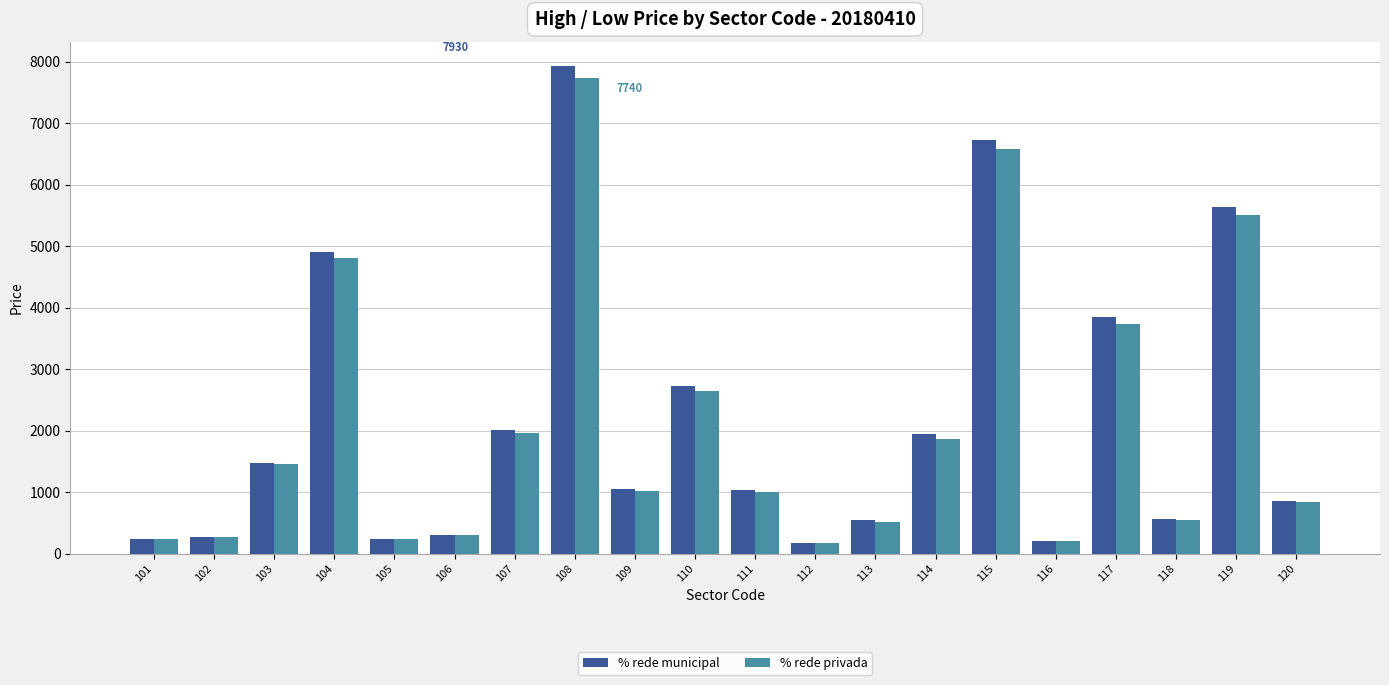

At which category is the sum across all series the highest?

108